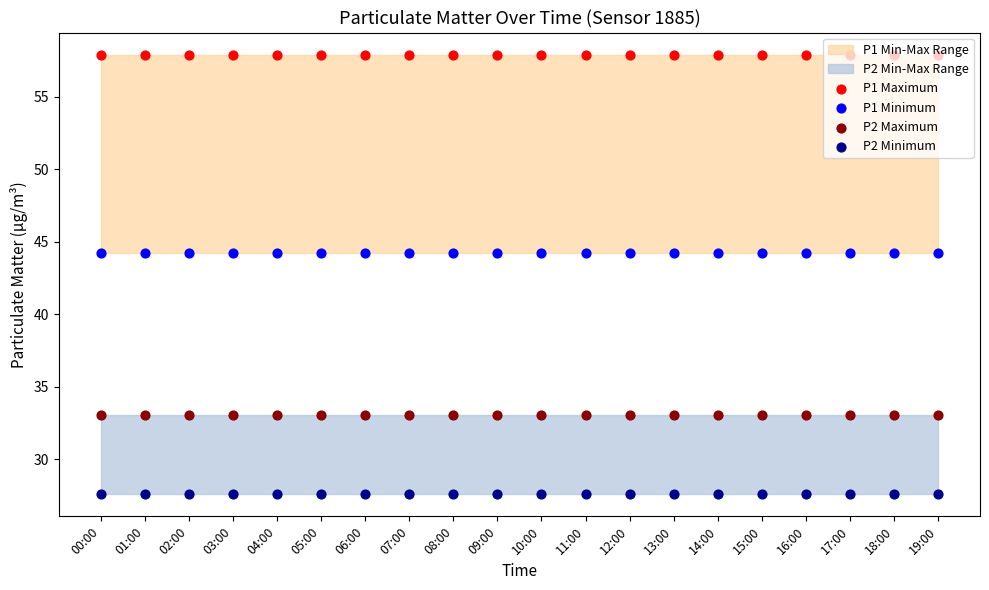

Which series has the widest spread of Y values?

P1 Maximum